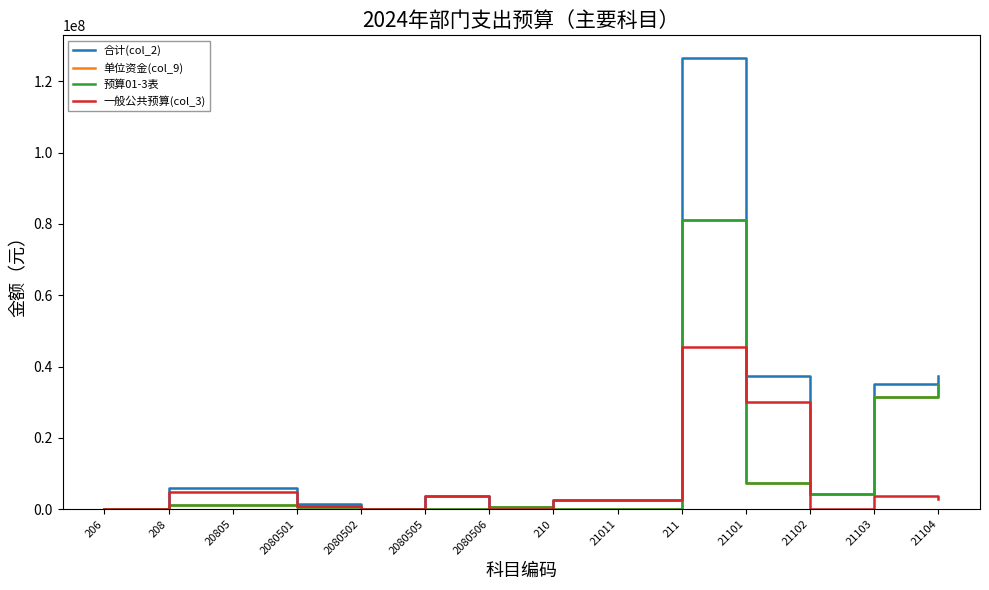

Does the chart have visible grid lines?

No